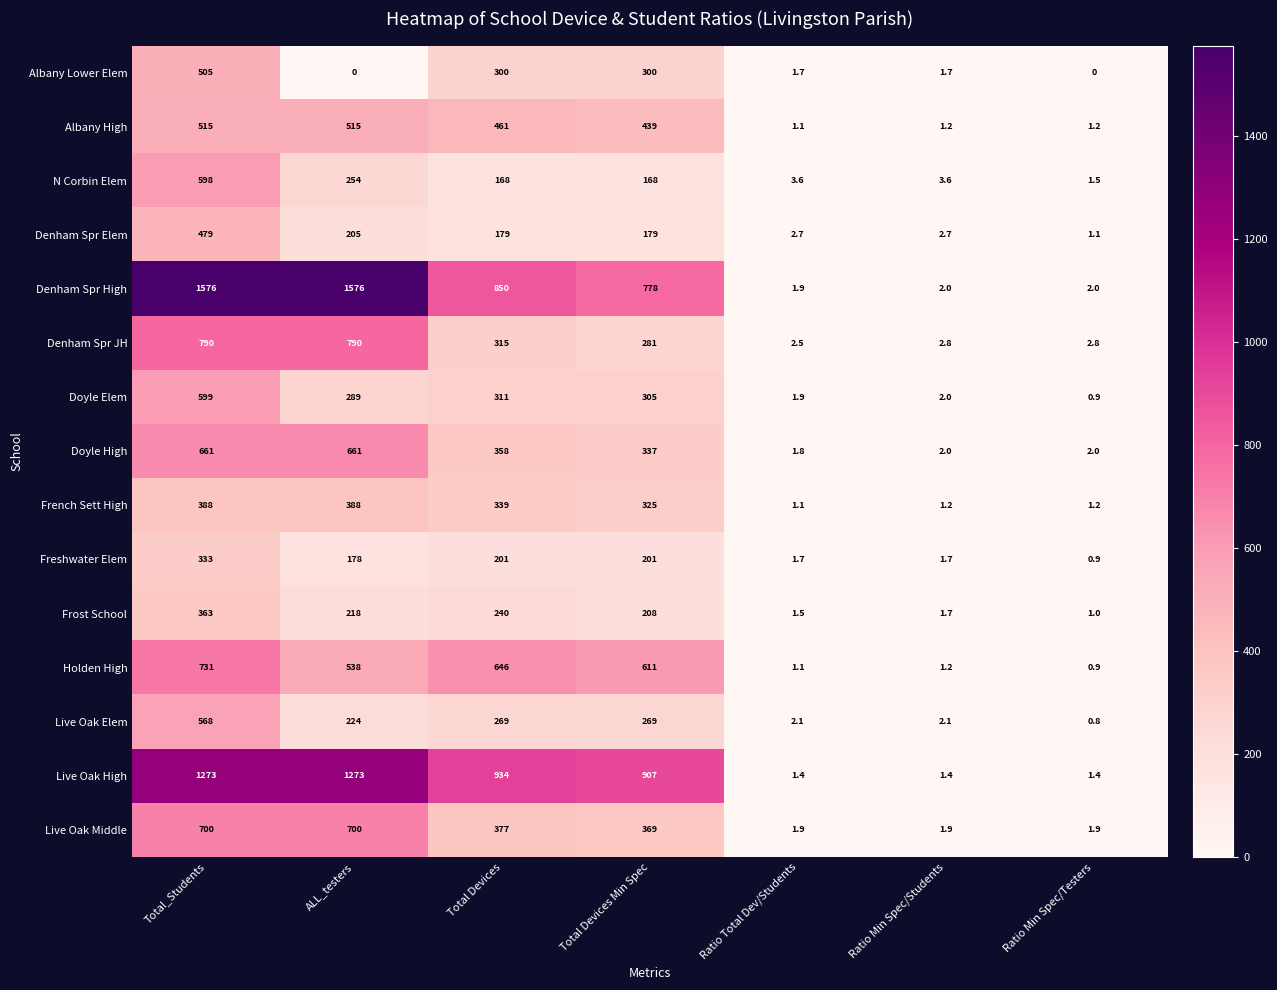

The value of Freshwater Elem at Total Devices is 42.1. True or false?

False